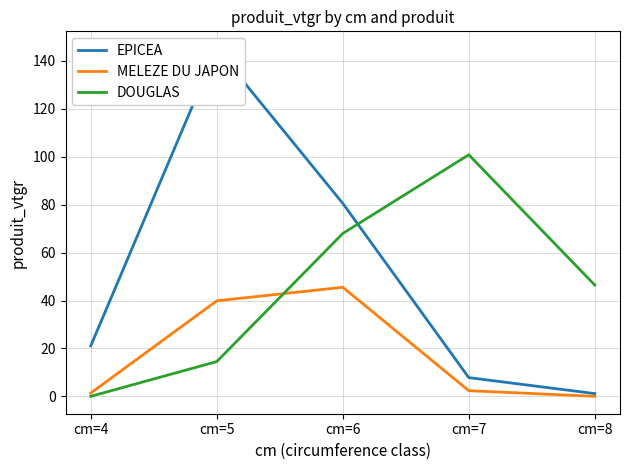

Where is DOUGLAS nearest to the value 50?

cm=8